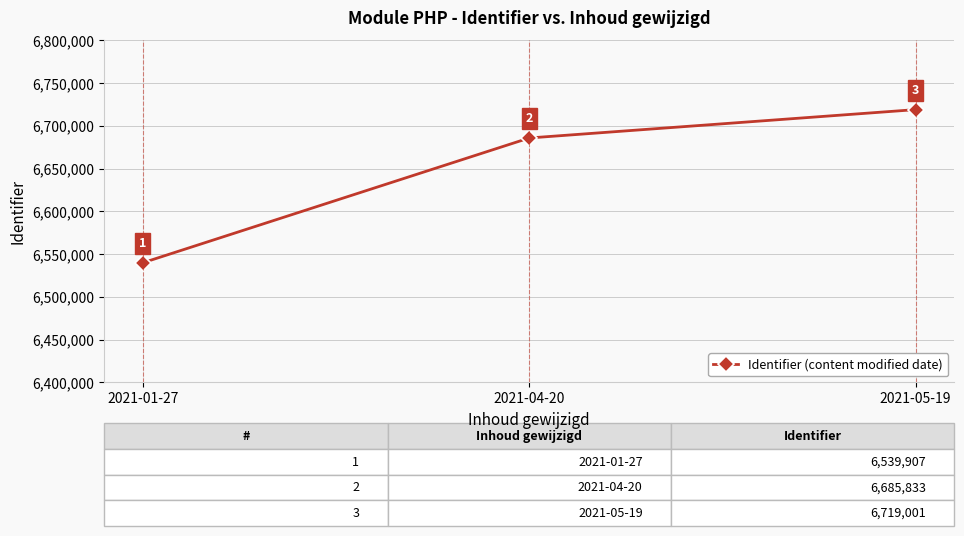

The chart shows a value of 10788202 at 2021-04-20. True or false?

False